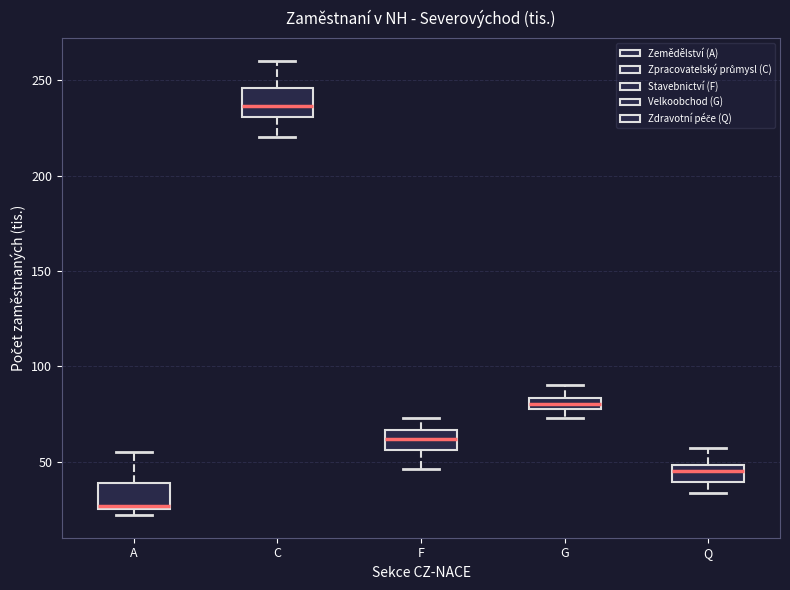

Which box has the highest median line?

C